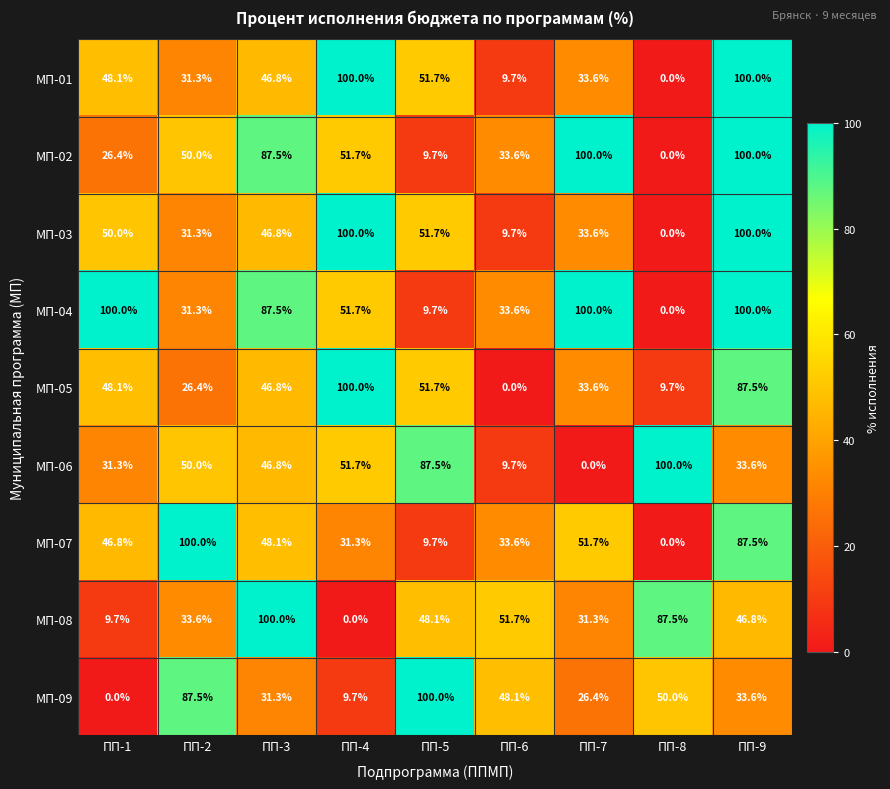

What is the average value of the МП-03 series?

47.0